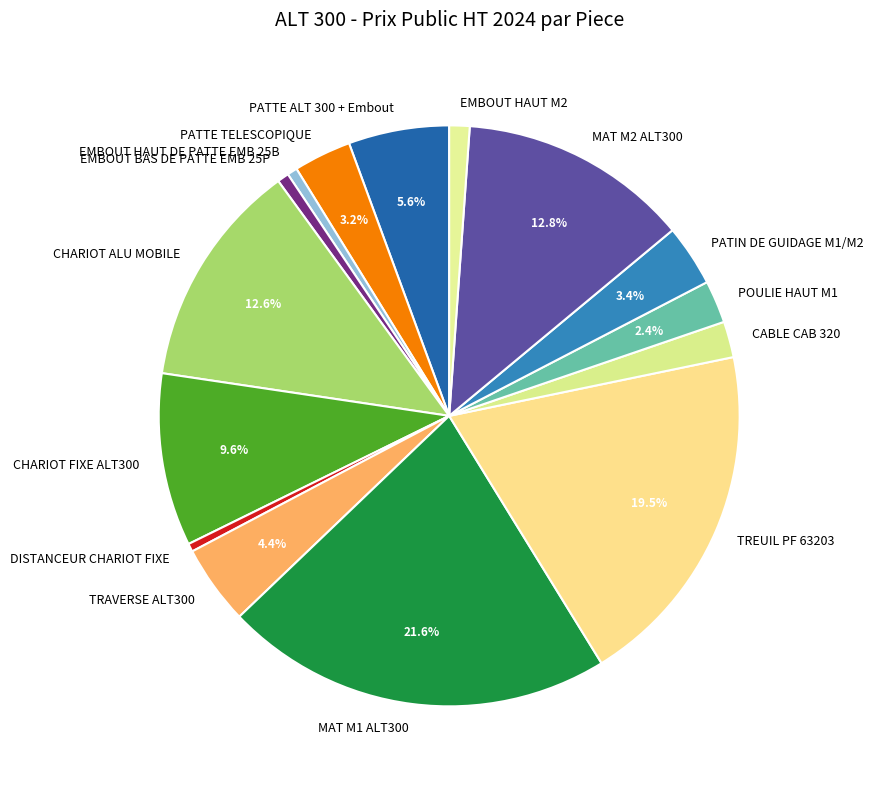

Combined, do POULIE HAUT M1 and MAT M2 ALT300 account for over 50%?

No